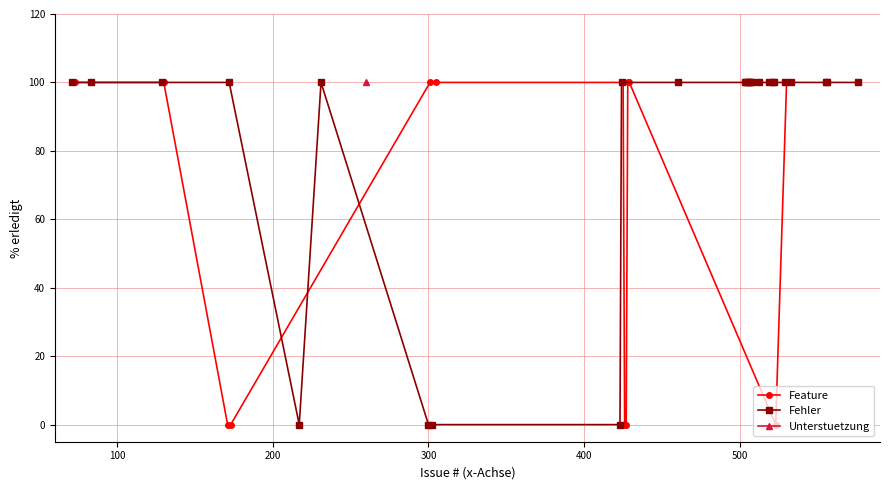

What is the label of the 14th point from the left?

302